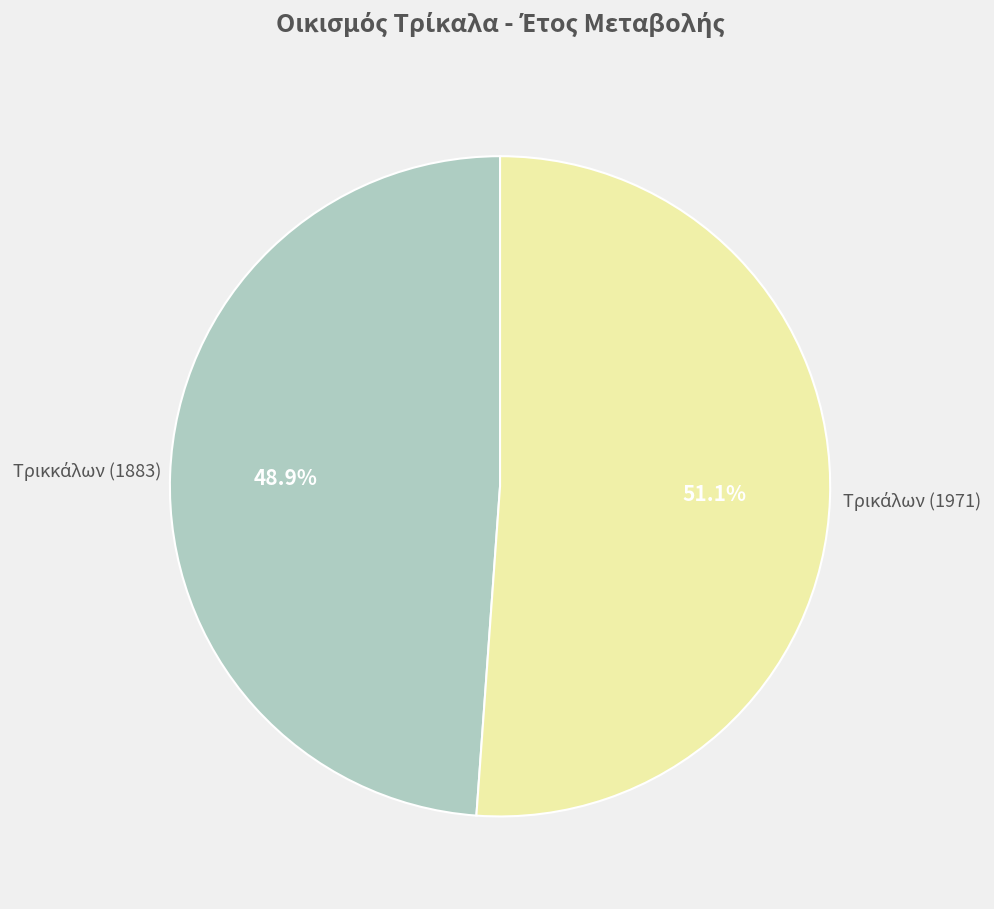

Is there any slice that represents more than half of the pie?

Yes